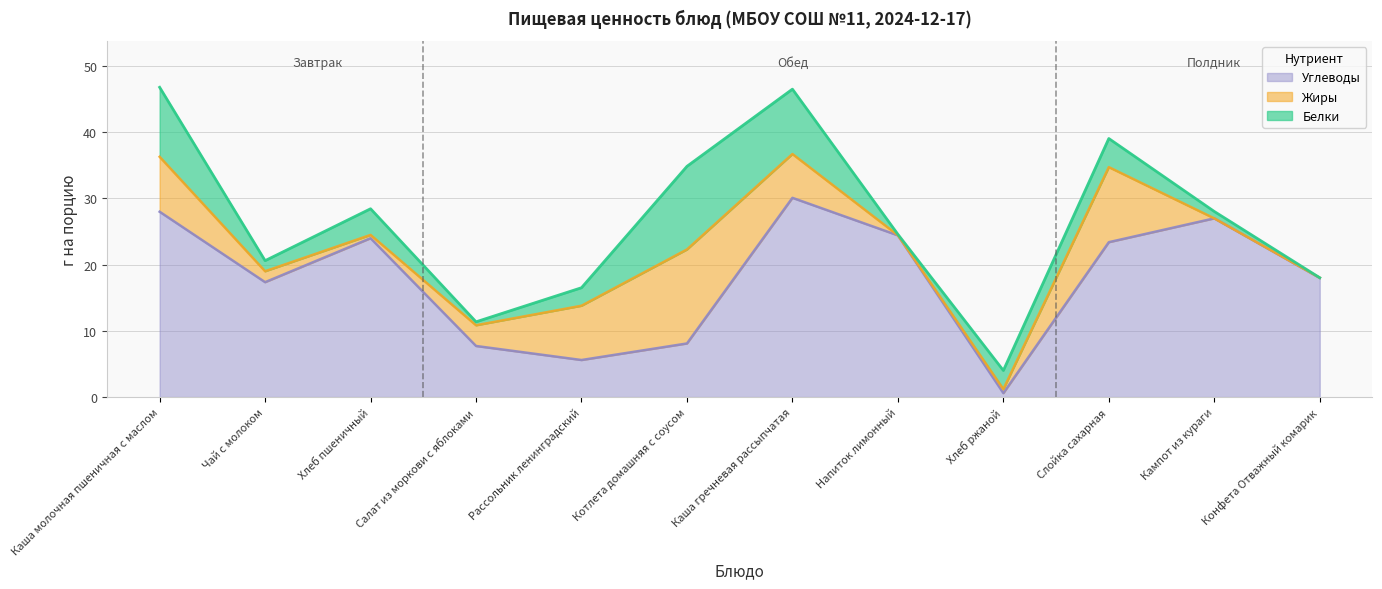

The value of Углеводы at Хлеб пшеничный is 38.6. True or false?

False